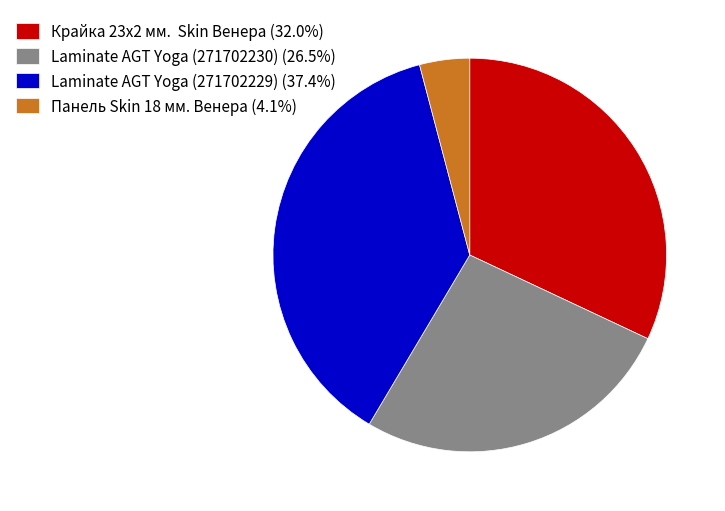

Which slice is the smallest?

Панель Skin 18 мм. Венера